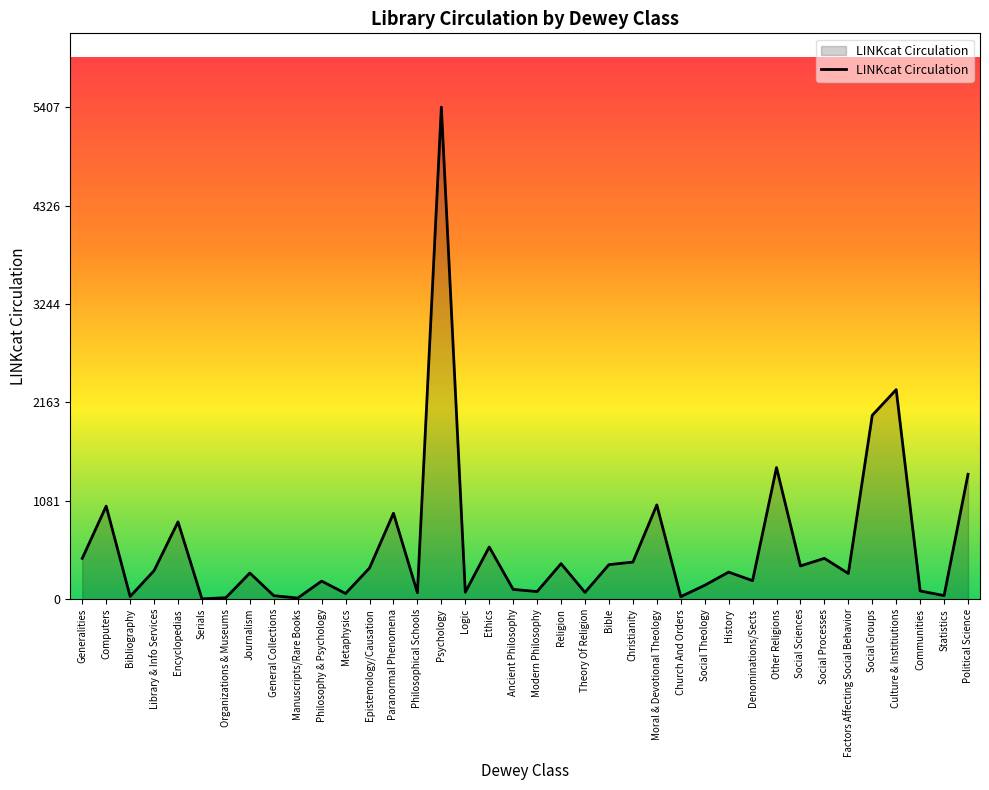

Is it true that the value at Moral & Devotional Theology is 1503?

False